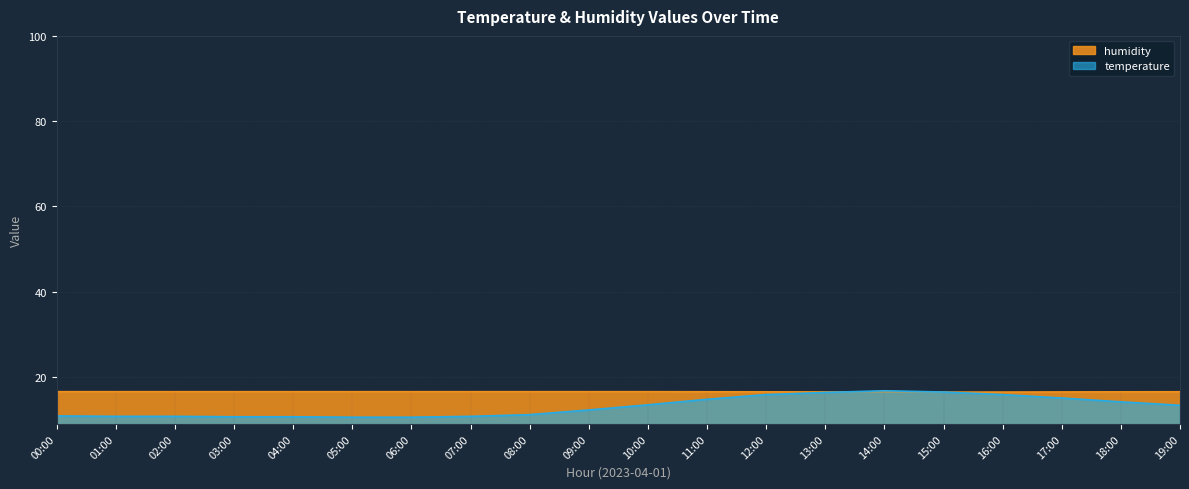

Reading left to right, what are all the values shown in this chart?

temperature: 10.9	10.8	10.8	10.7	10.7	10.6	10.6	10.8	11.2	12.3	13.5	14.8	15.9	16.4	16.8	16.5	15.9	15.1	14.2	13.4
humidity: 16.7	16.7	16.7	16.7	16.7	16.7	16.7	16.7	16.7	16.7	16.7	16.6	16.6	16.6	16.6	16.5	16.6	16.6	16.6	16.6